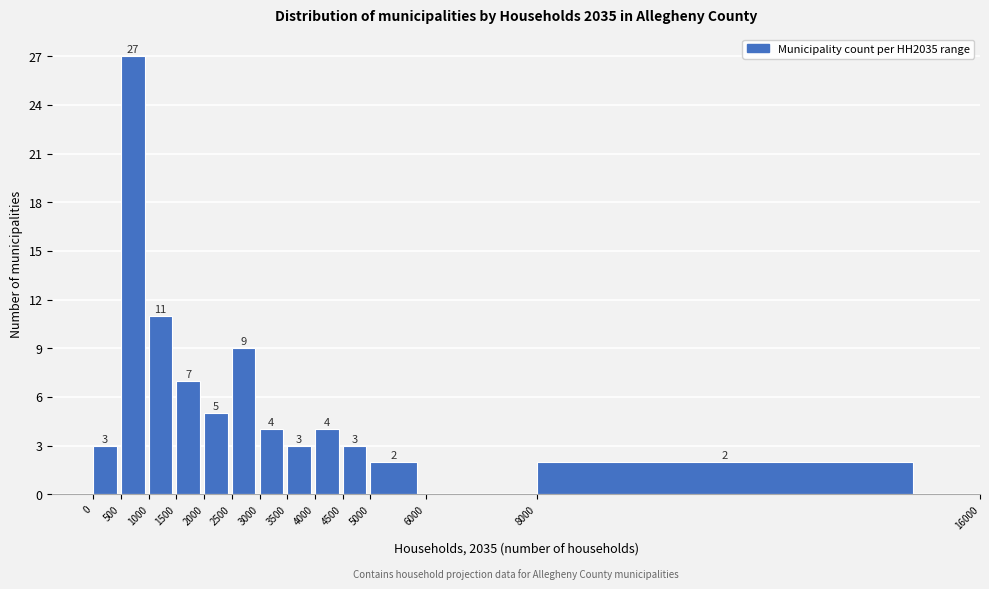

Which range on the x-axis has the tallest bar?

500 to 1000